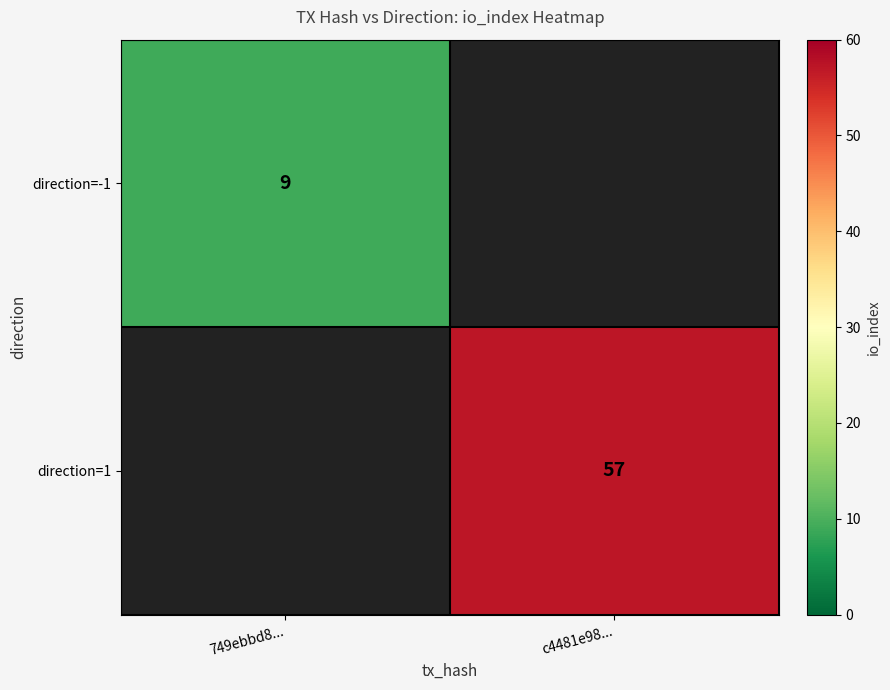

Is it true that direction=-1 equals 9 at 749ebbd8...?

True